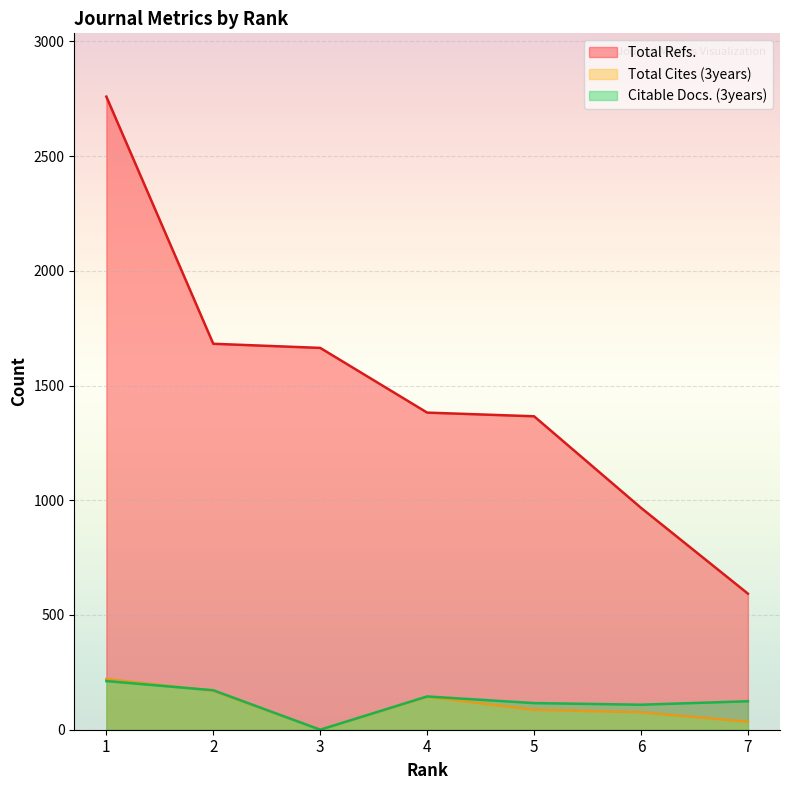

Reading right to left, what are all the values shown in this chart?

Total Refs.: 7=593	6=967	5=1366	4=1382	3=1664	2=1682	1=2759
Total Cites (3years): 7=35	6=76	5=87	4=143	3=0	2=169	1=221
Citable Docs. (3years): 7=124	6=109	5=116	4=145	3=0	2=172	1=212